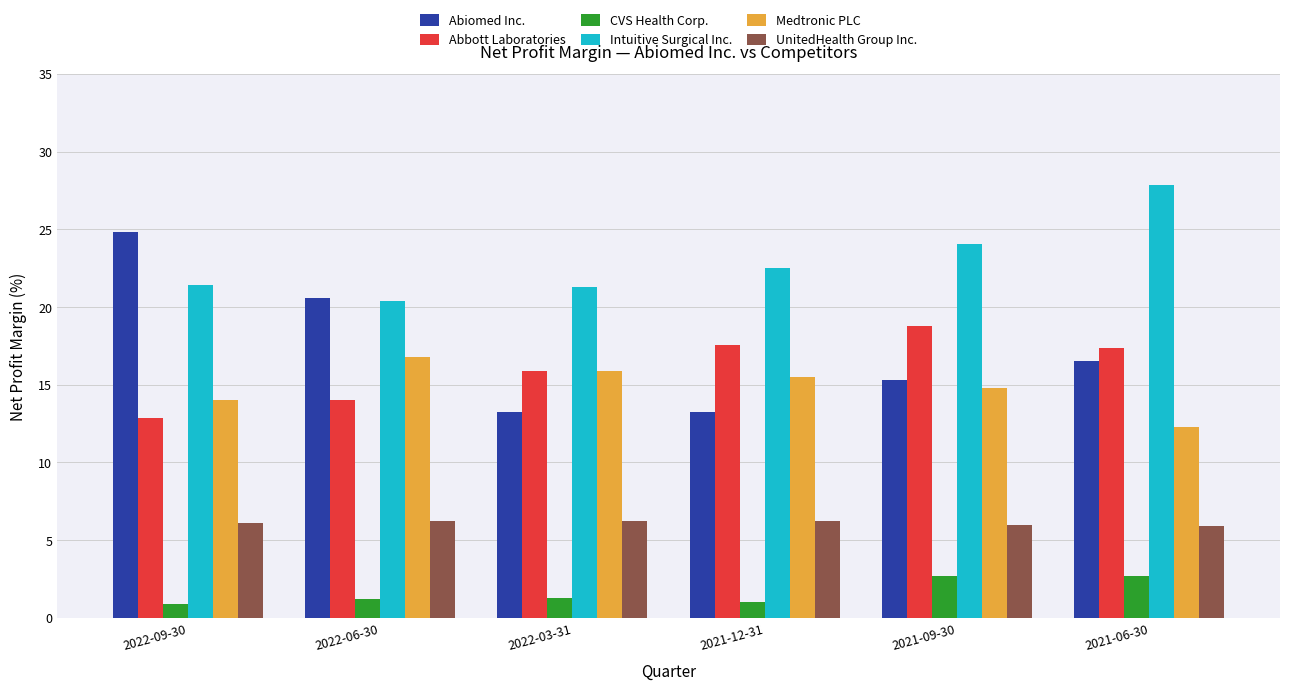

What is the maximum value for CVS Health Corp.?

2.7